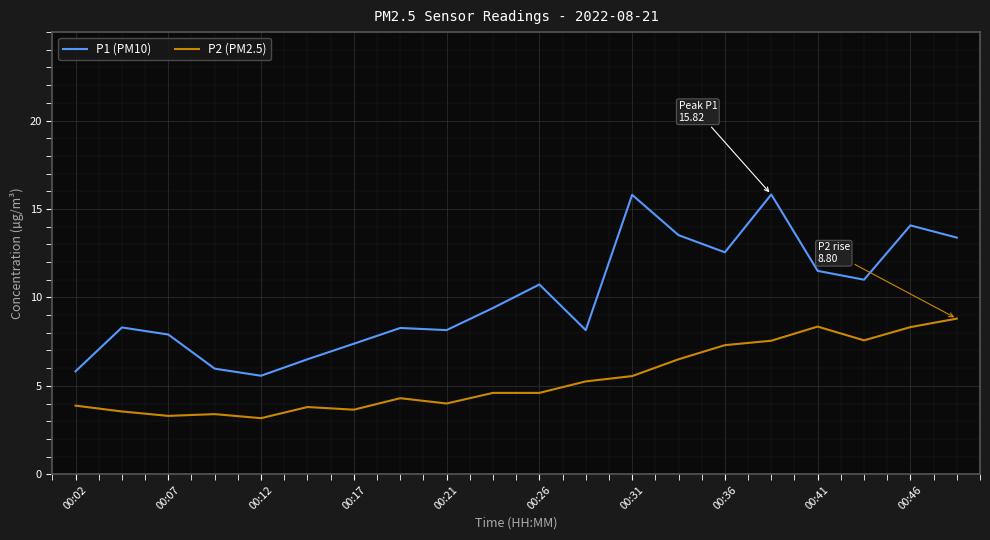

True or false: P2 (PM2.5) and P1 (PM10) intersect in this chart.

False